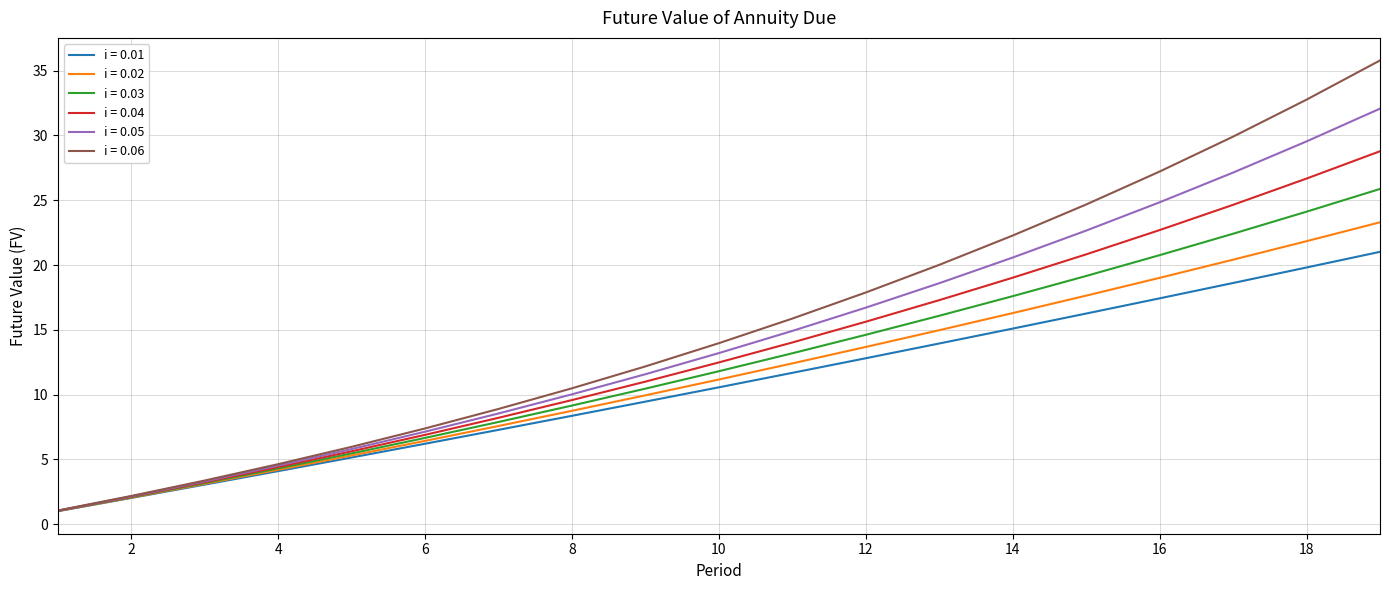

Which series has the widest spread of values?

i = 0.06